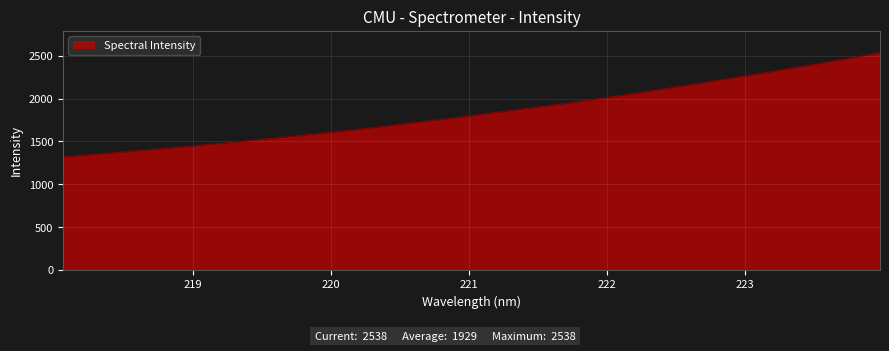

Count the number of categories in the chart.

32